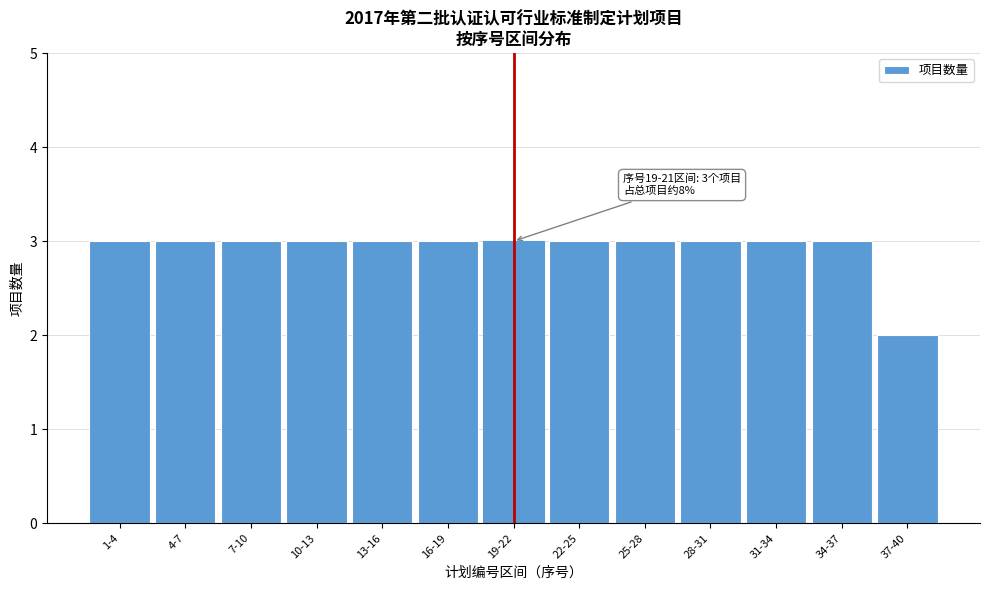

Reading left to right, transcribe all the data shown in this chart.

1-4=3	4-7=3	7-10=3	10-13=3	13-16=3	16-19=3	19-22=3	22-25=3	25-28=3	28-31=3	31-34=3	34-37=3	37-40=2